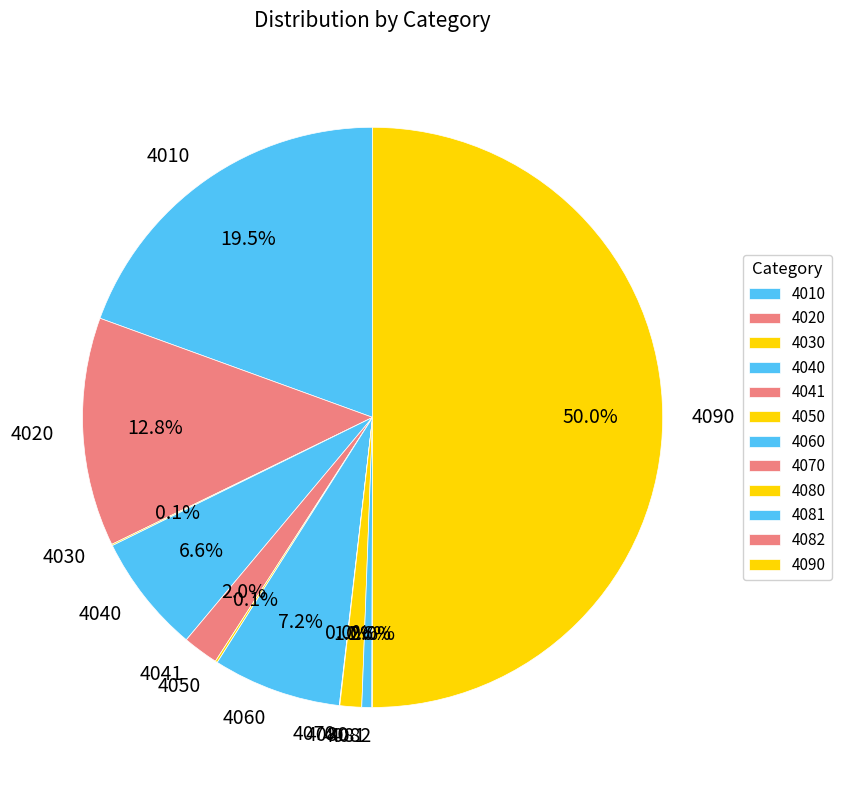

Which slice is the largest?

4090